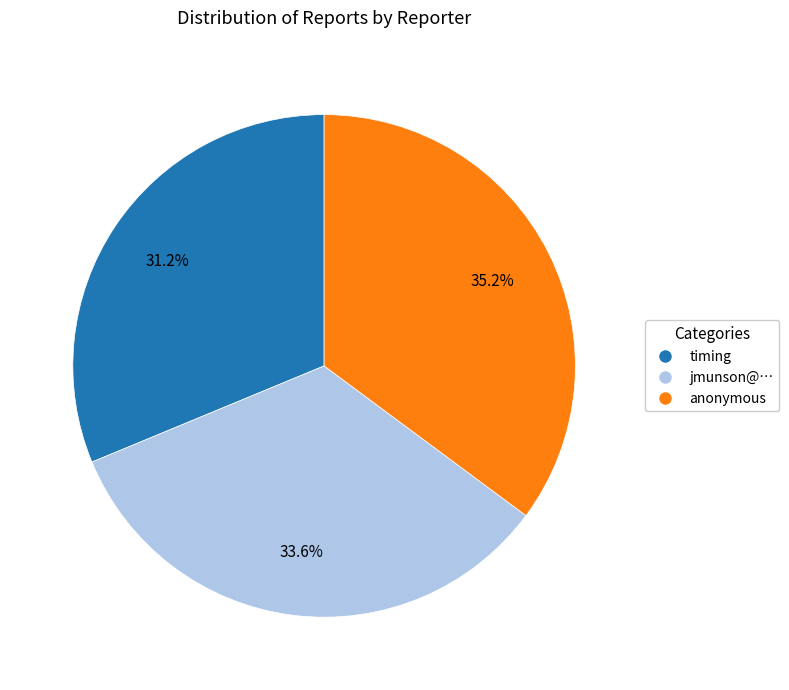

To the nearest percent, what is the average slice percentage?

33%